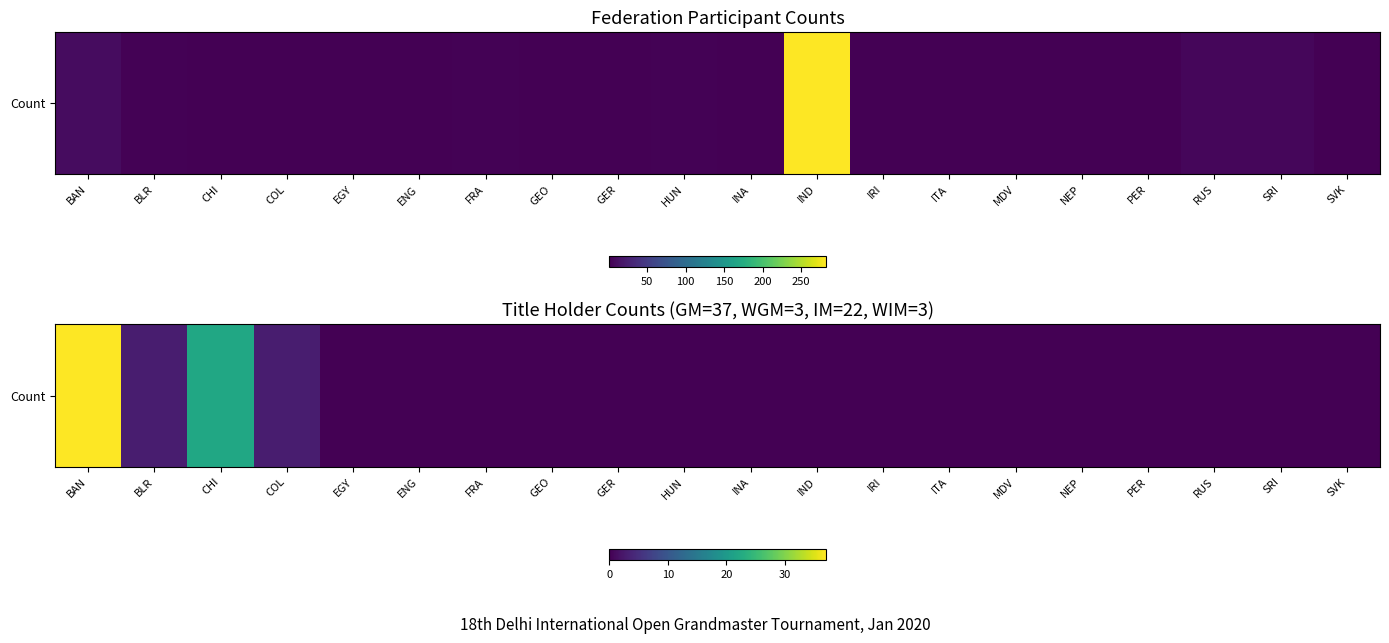

How many positive values are there?

4